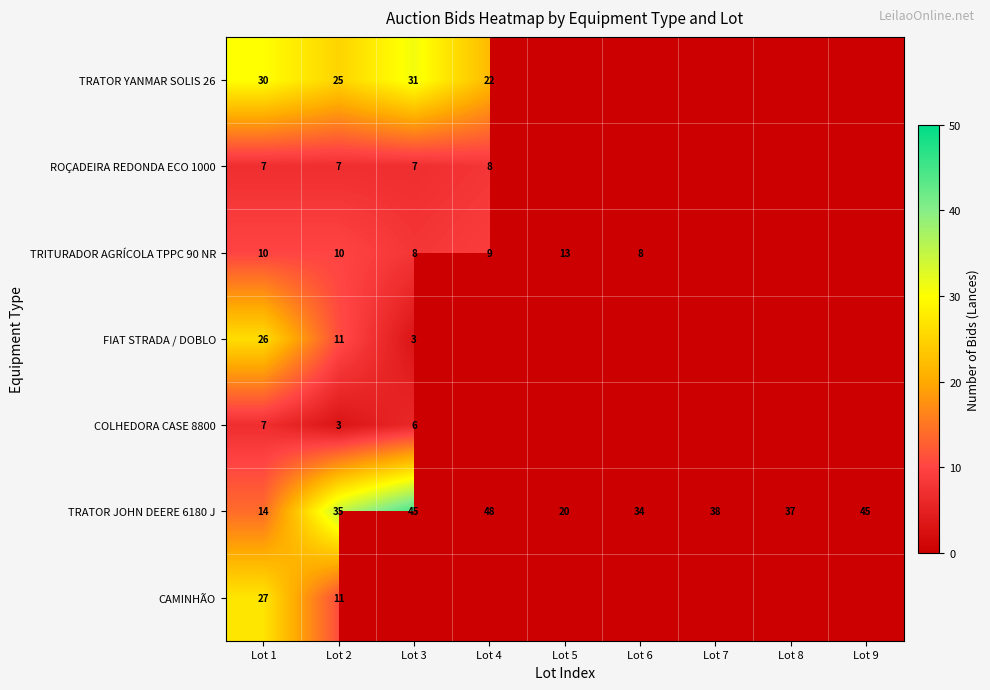

What is the average value of the TRATOR JOHN DEERE 6180 J series?

35